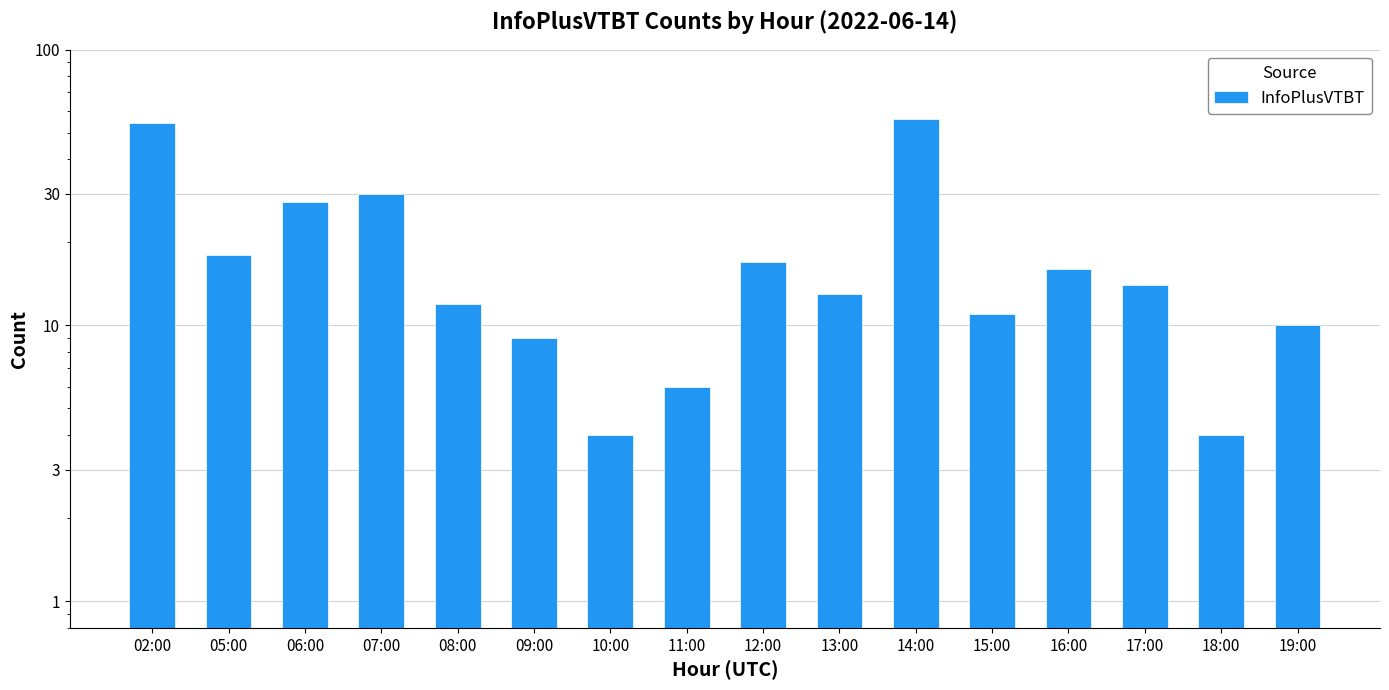

Reading left to right, what are all the values shown in this chart?

54	18	28	30	12	9	4	6	17	13	56	11	16	14	4	10